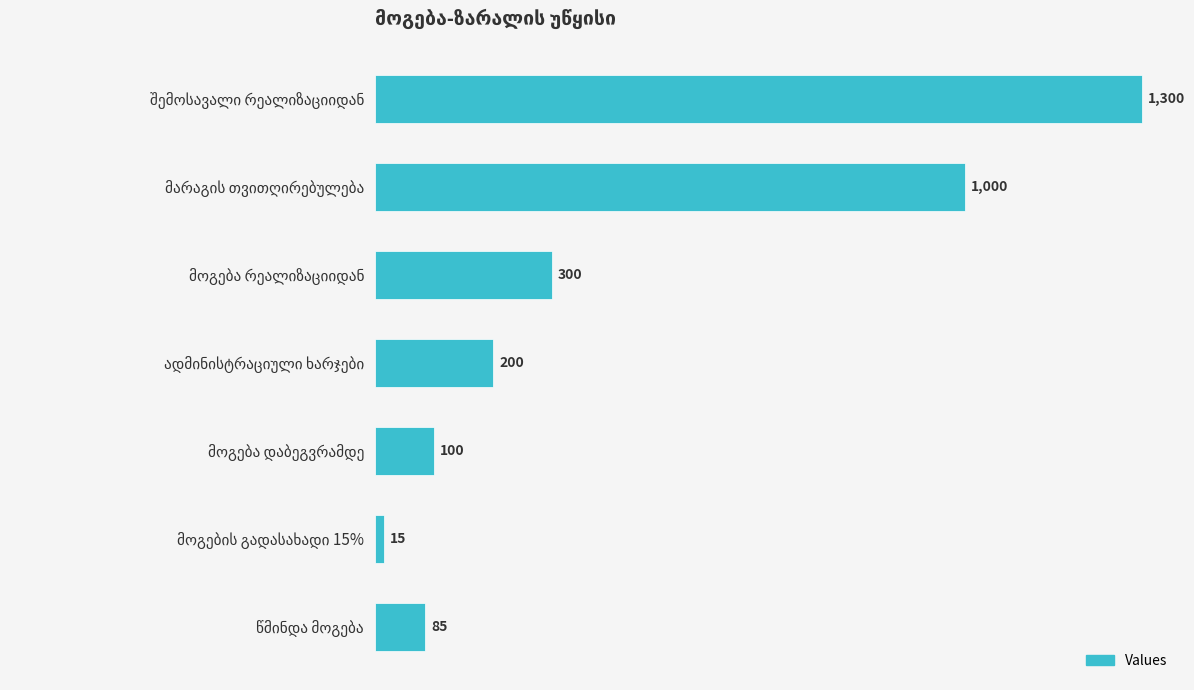

What is the minimum value shown in the chart?

15